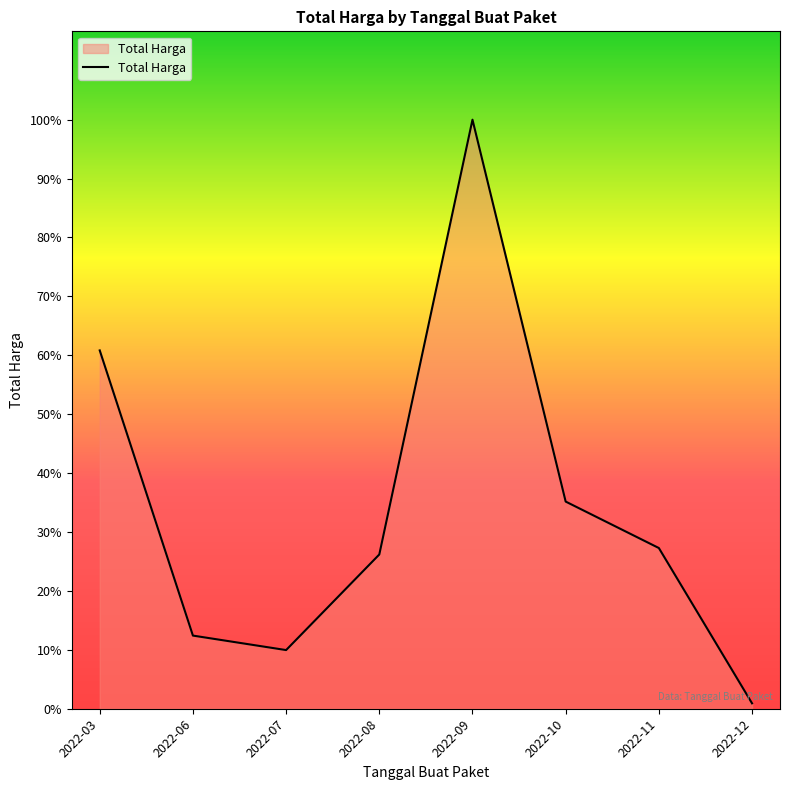

Does the chart display data point markers on the line(s)?

No